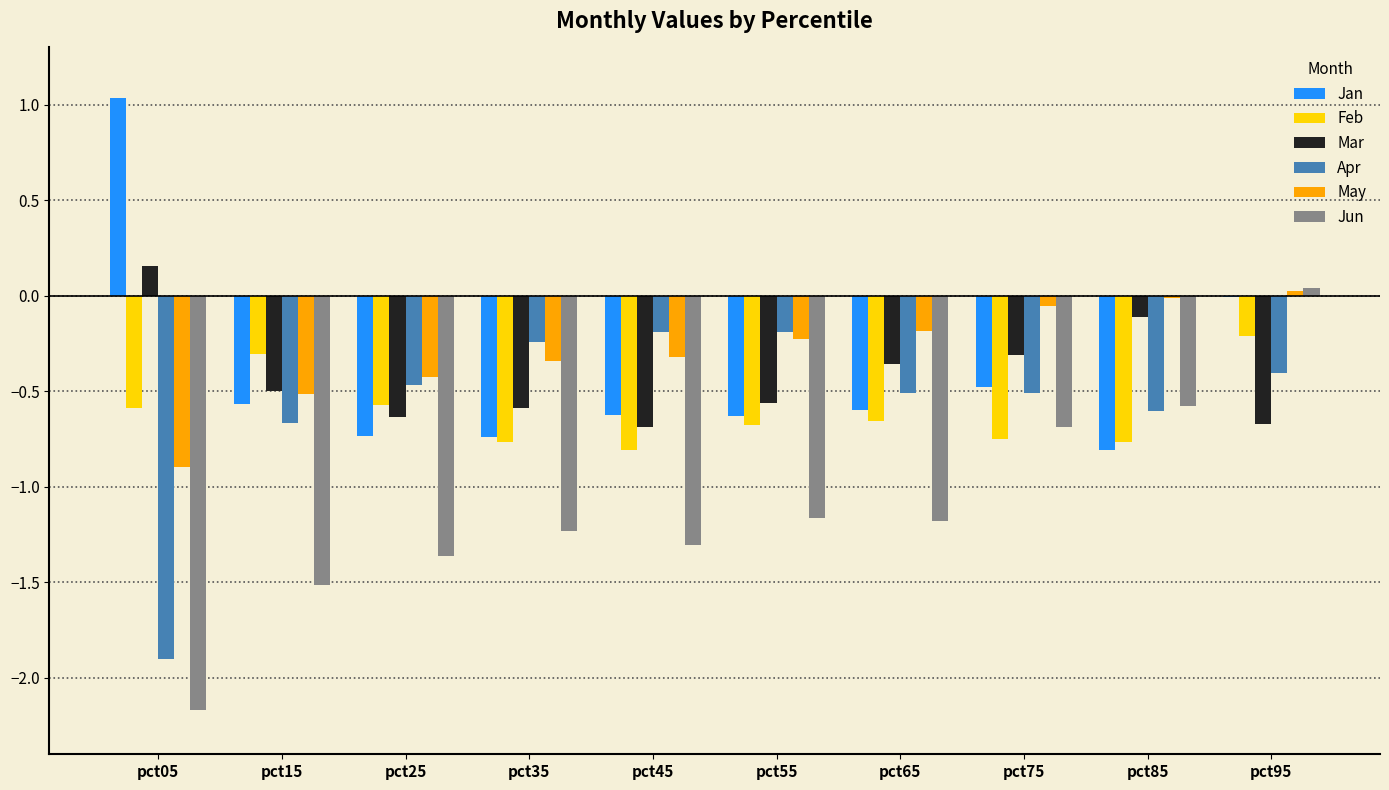

How many groups of bars are there?

10